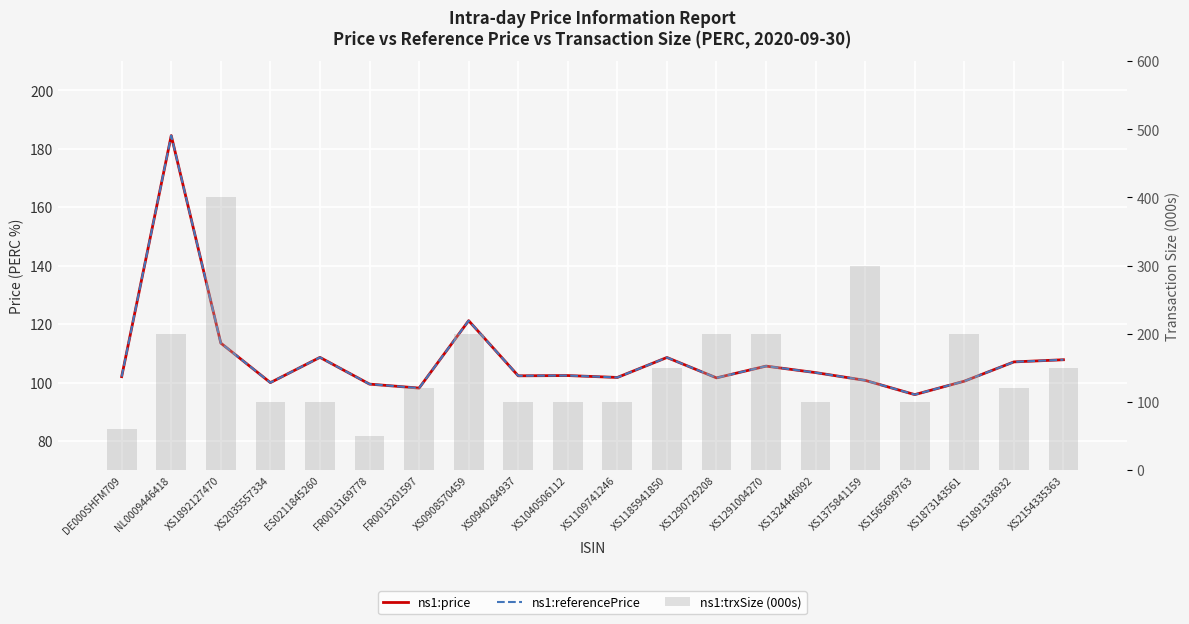

What is the spread (max minus min) of values at XS1040506112?

2.4